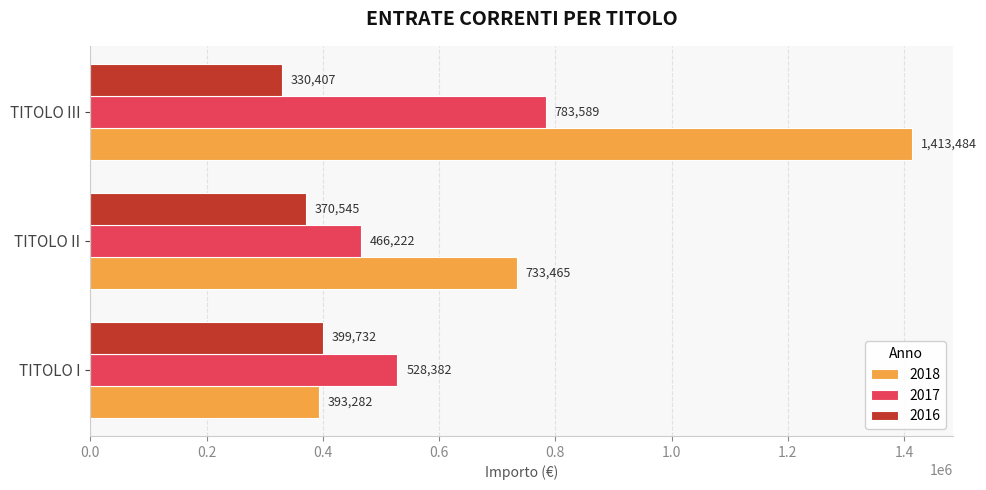

Which series has the largest total across all categories?

2018